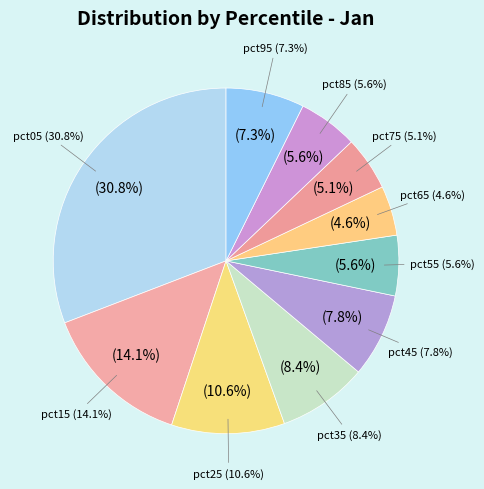

What percentage is NOT represented by pct25?

89.4%